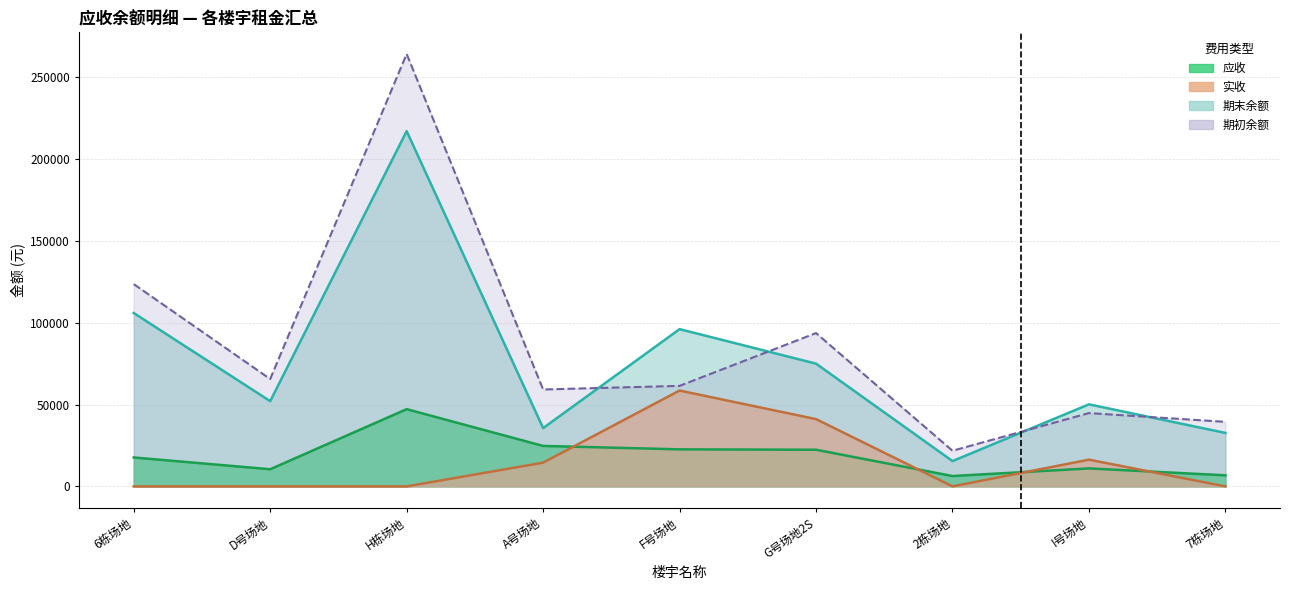

Where is the first local minimum for 应收?

D号场地